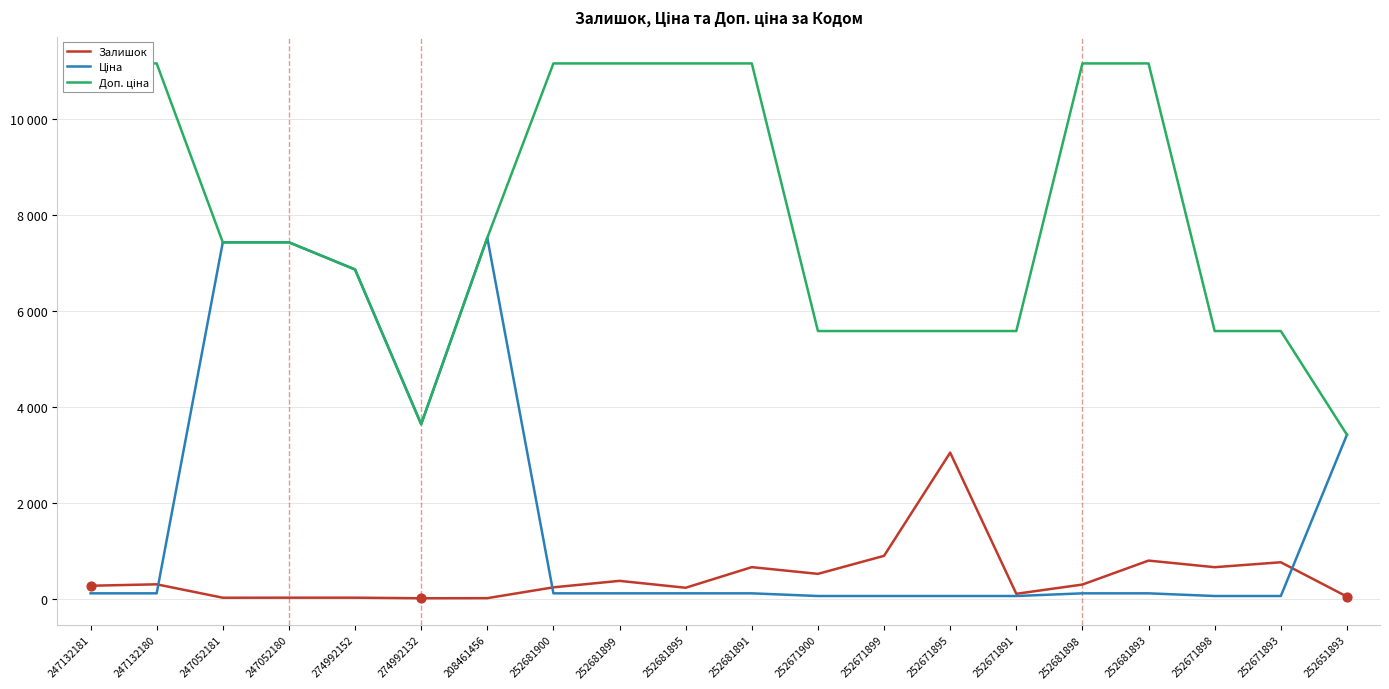

Which series has the largest total across all categories?

Доп. ціна